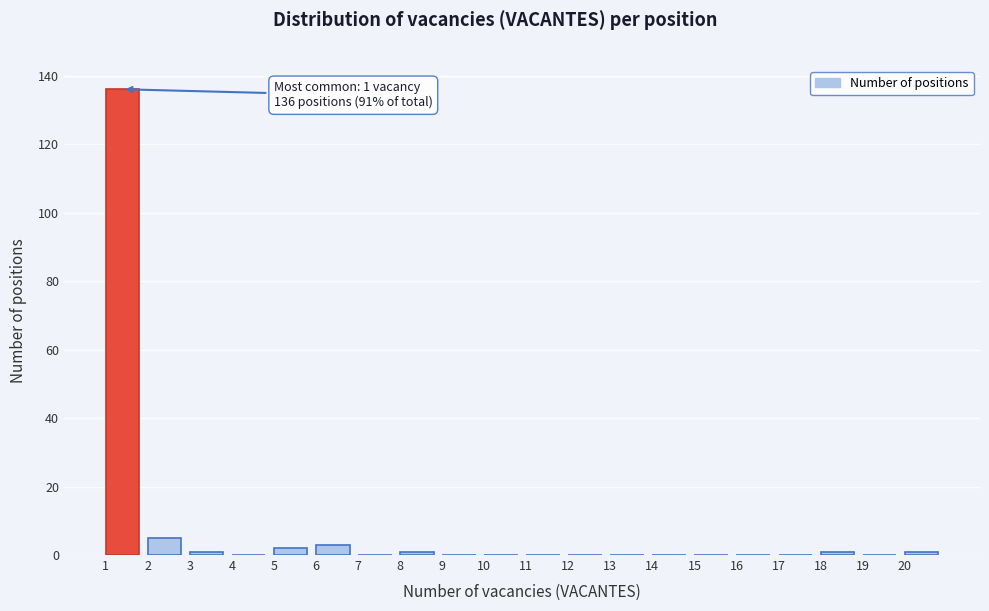

Over which range of the x-axis is the bar tallest?

1 to 2